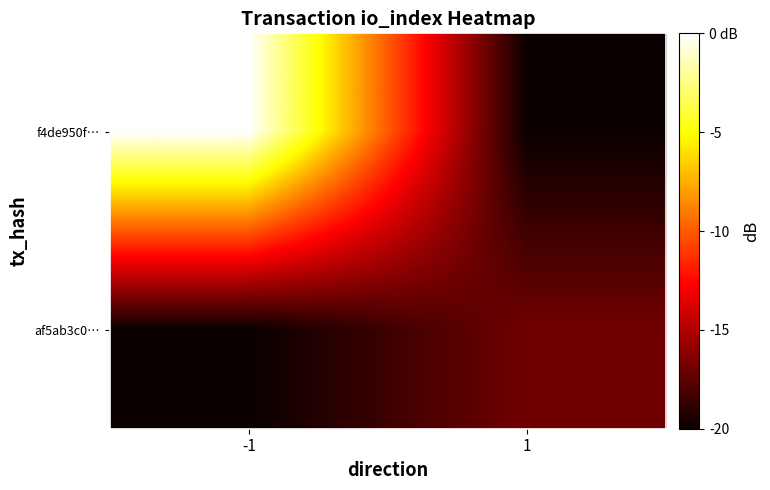

Reading left to right, list all the values displayed in this chart.

f4de950f…: -1=0.0	1=-20.0
af5ab3c0…: -1=-20.0	1=-16.9